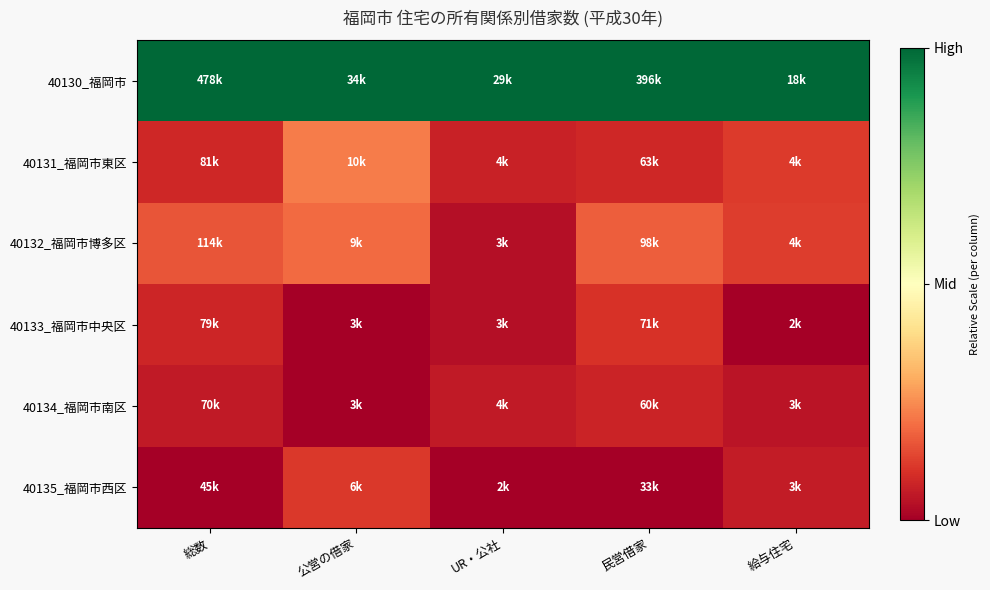

Reading left to right, extract all data points from this chart.

40130_福岡市: 総数=1.0	公営の借家=1.0	UR・公社=1.0	民営借家=1.0	給与住宅=1.0
40131_福岡市東区: 総数=0.1	公営の借家=0.2	UR・公社=0.1	民営借家=0.1	給与住宅=0.1
40132_福岡市博多区: 総数=0.2	公営の借家=0.2	UR・公社=0.0	民営借家=0.2	給与住宅=0.1
40133_福岡市中央区: 総数=0.1	公営の借家=0.0	UR・公社=0.0	民営借家=0.1	給与住宅=0.0
40134_福岡市南区: 総数=0.1	公営の借家=0.0	UR・公社=0.1	民営借家=0.1	給与住宅=0.0
40135_福岡市西区: 総数=0.0	公営の借家=0.1	UR・公社=0.0	民営借家=0.0	給与住宅=0.1